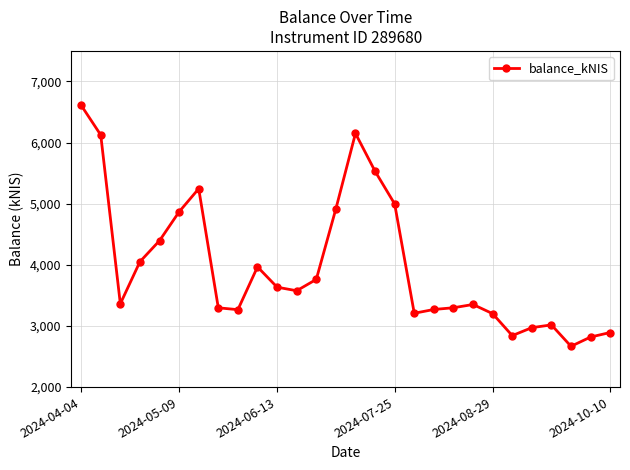

What is the sum of all values?

111299.9